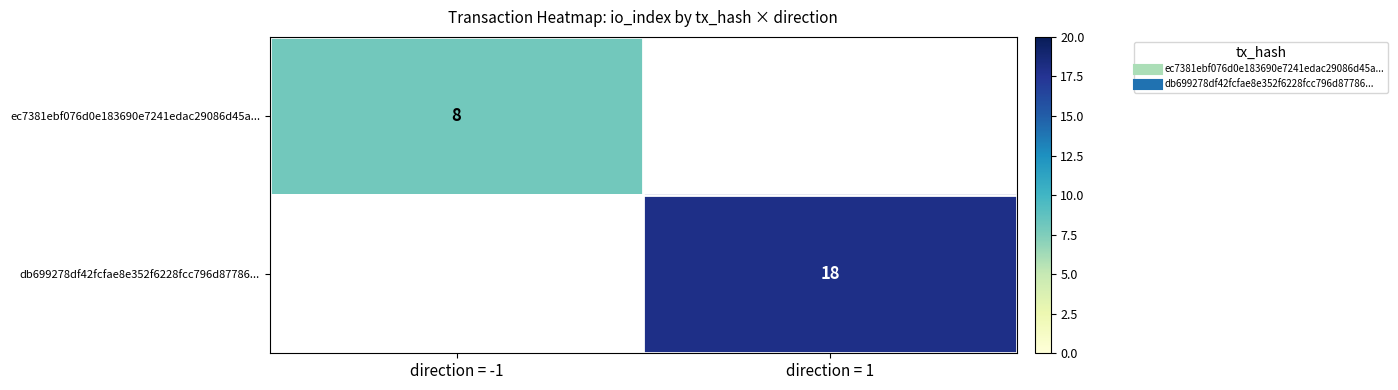

At which label does ec7381ebf076d0e183690e7241edac29086d45a... reach its minimum?

direction = -1